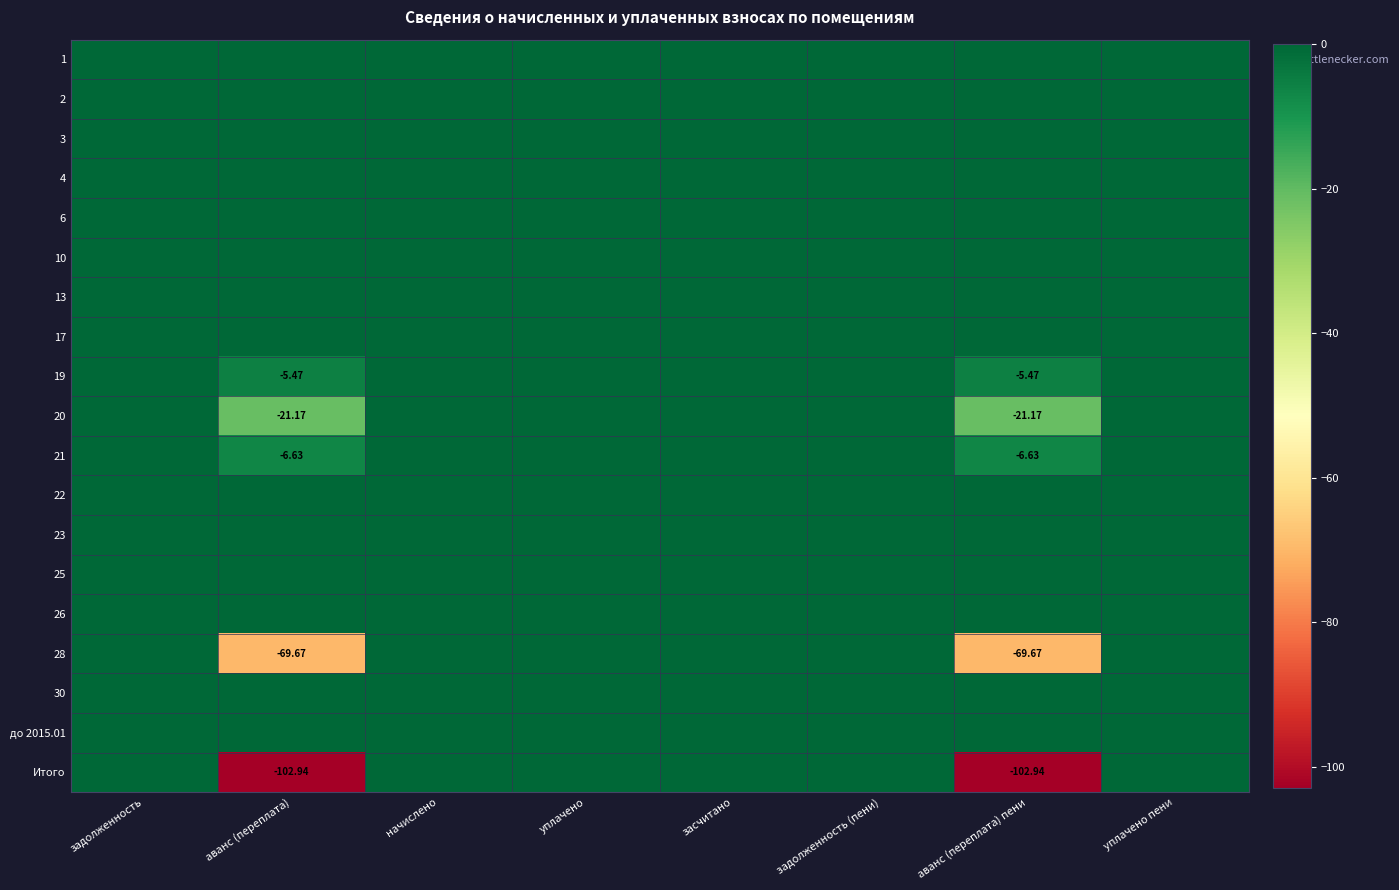

Which label corresponds to the largest value in the chart?

задолженность